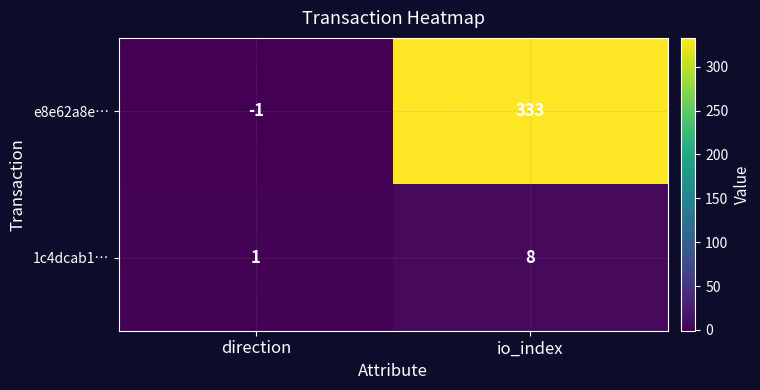

True or false: 1c4dcab1… has a value of 8 at io_index.

True